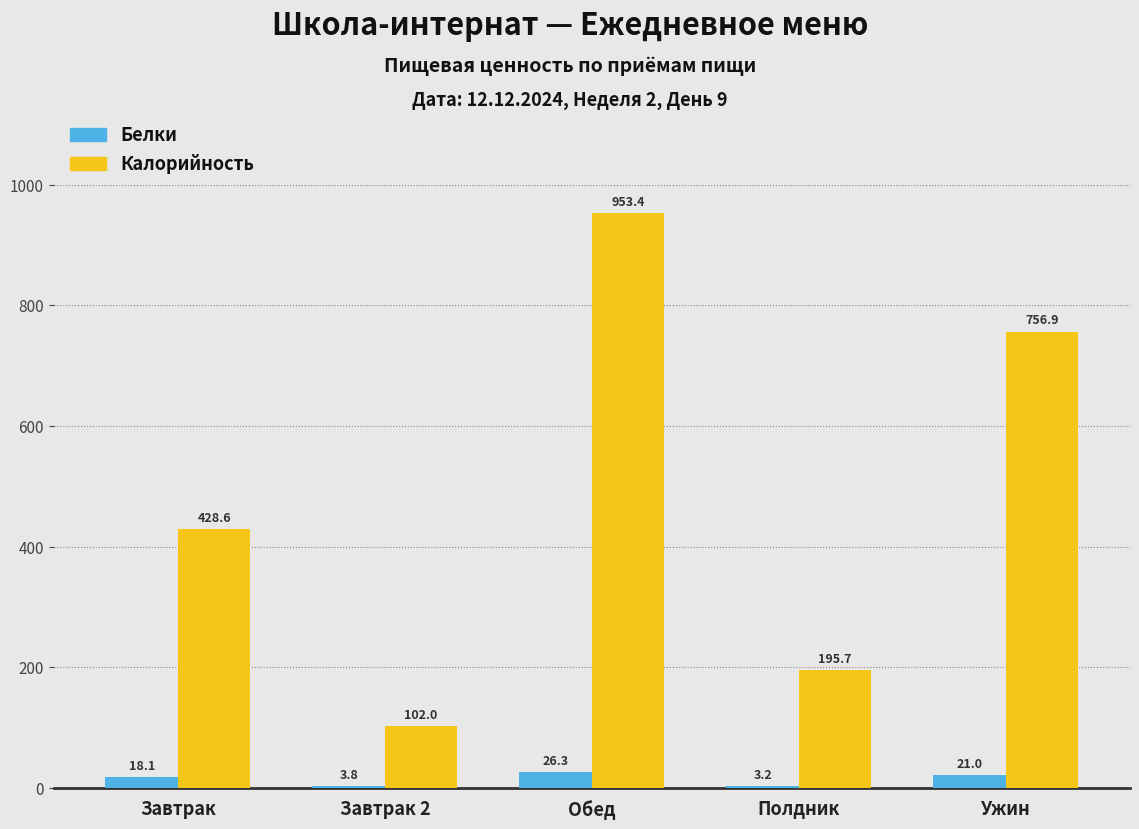

Count the number of categories in the chart.

5